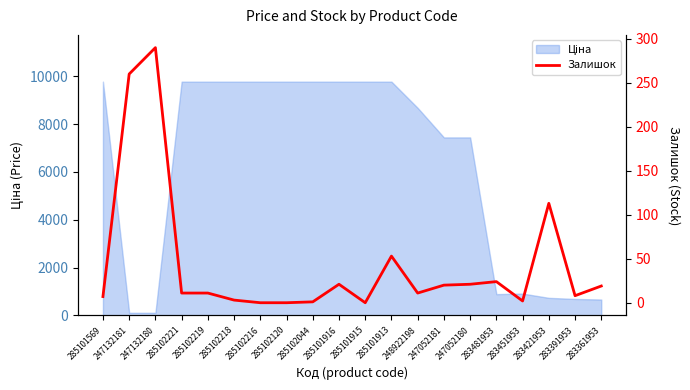

What is the label of the 3rd point from the left?

247132180